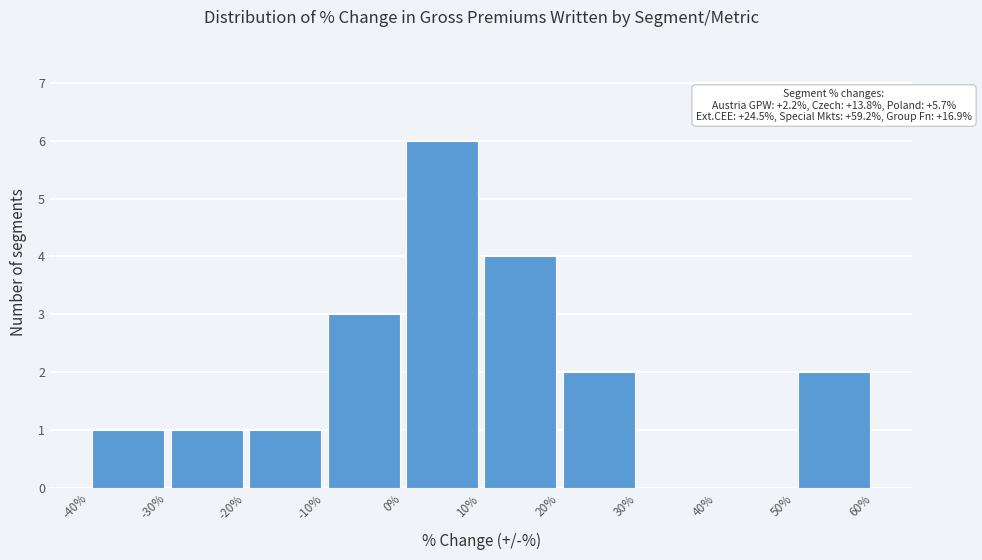

Which range on the x-axis has the tallest bar?

0% to 10%